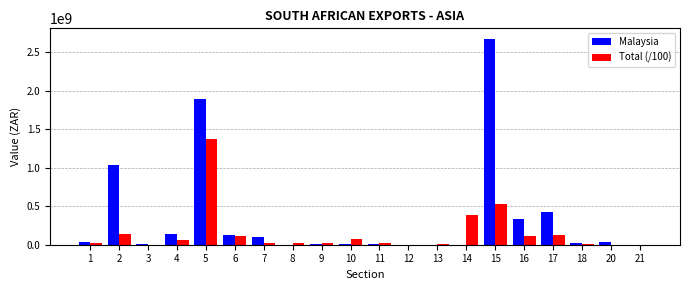

Is the value of Malaysia at 10 greater than the value of Total (/100) at 10?

No